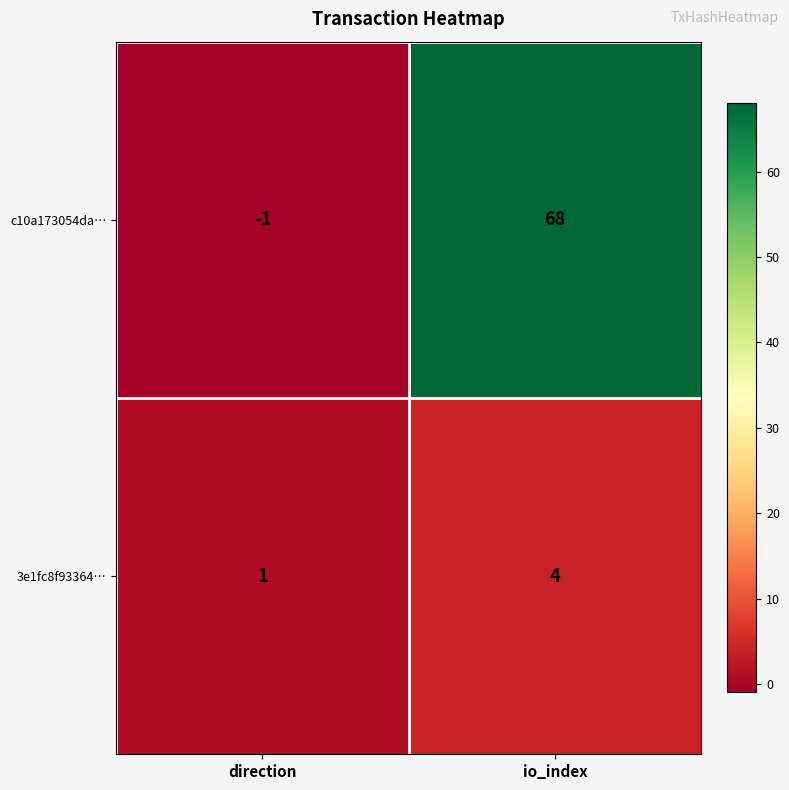

At which label is c10a173054da… closest to 33?

direction